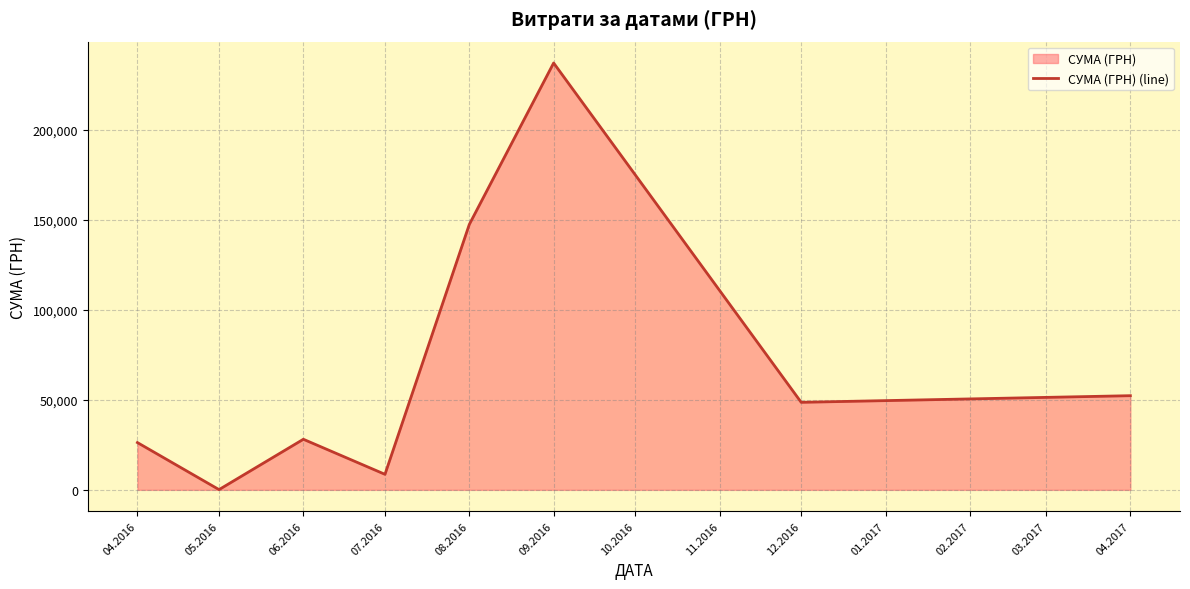

At which category does the chart reach its minimum across all series?

05.2016